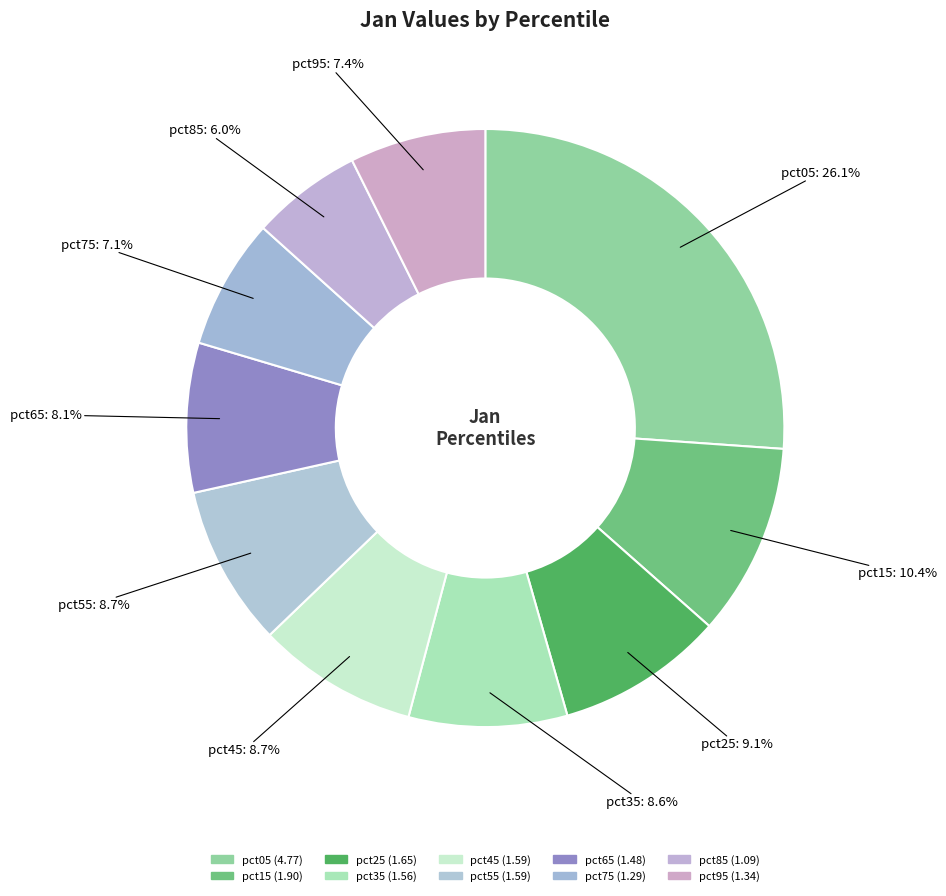

Which slice is the largest?

pct05